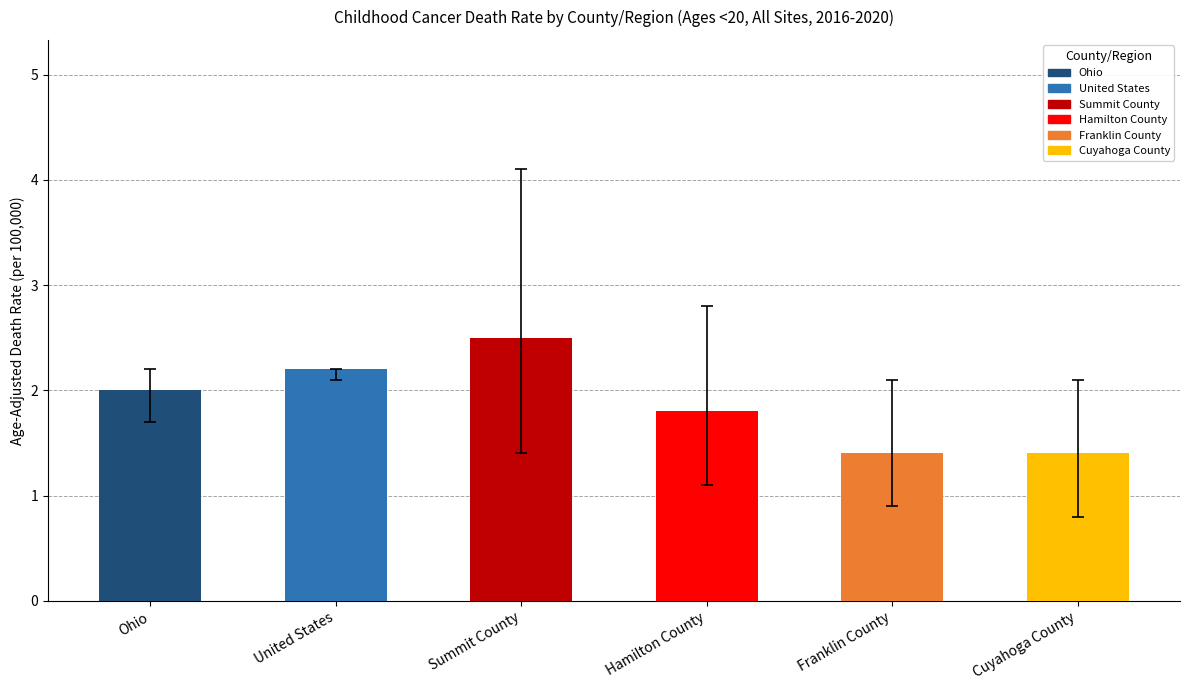

How many data points are less than 2?

3